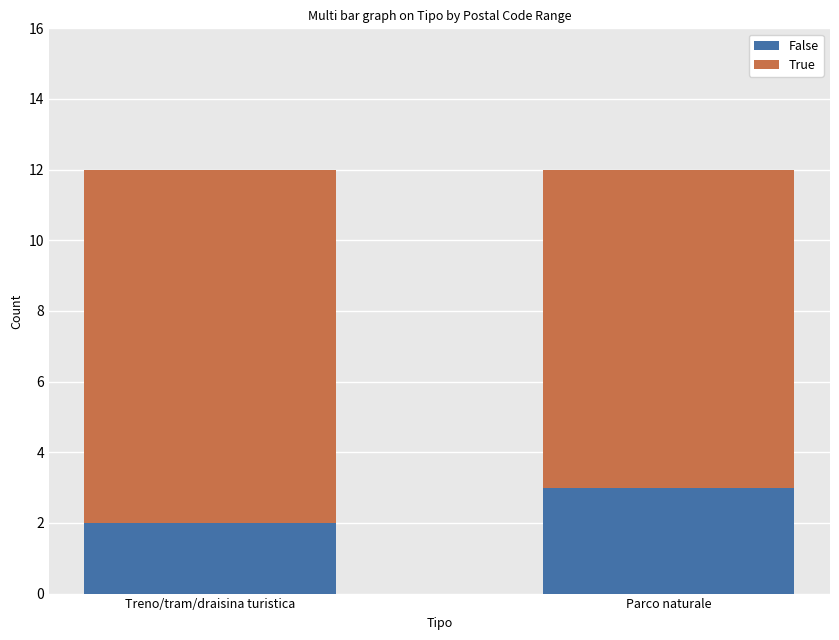

How many categories are shown in the chart?

2